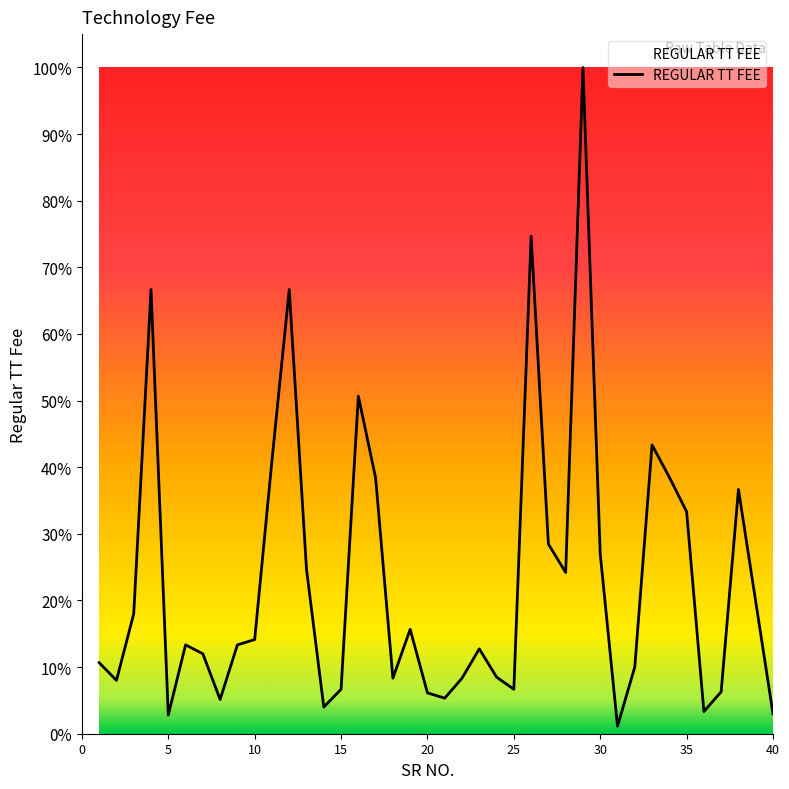

Which category has the highest value across all series?

29